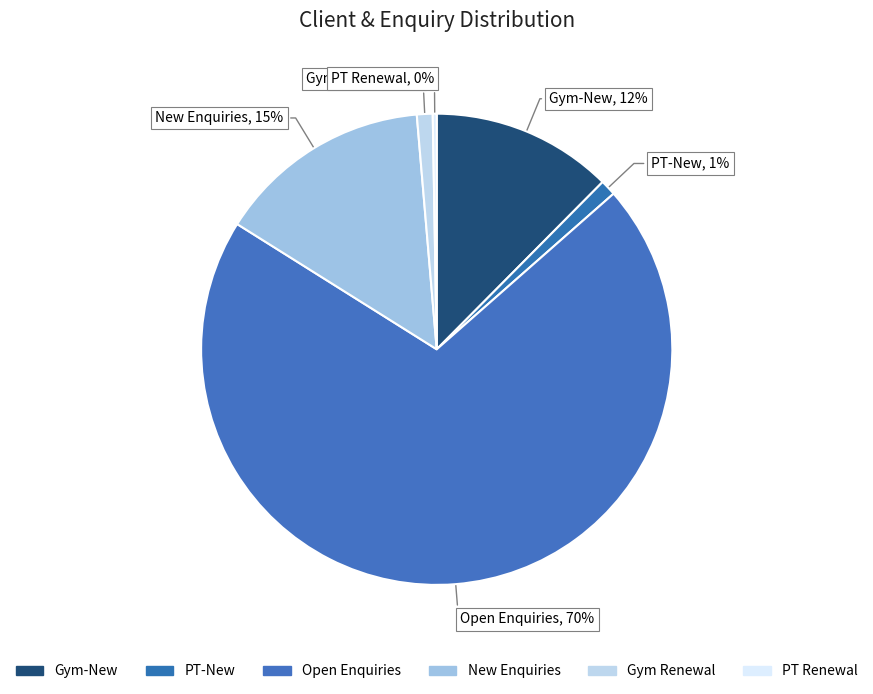

What portion of the pie excludes PT Renewal?

99.7%